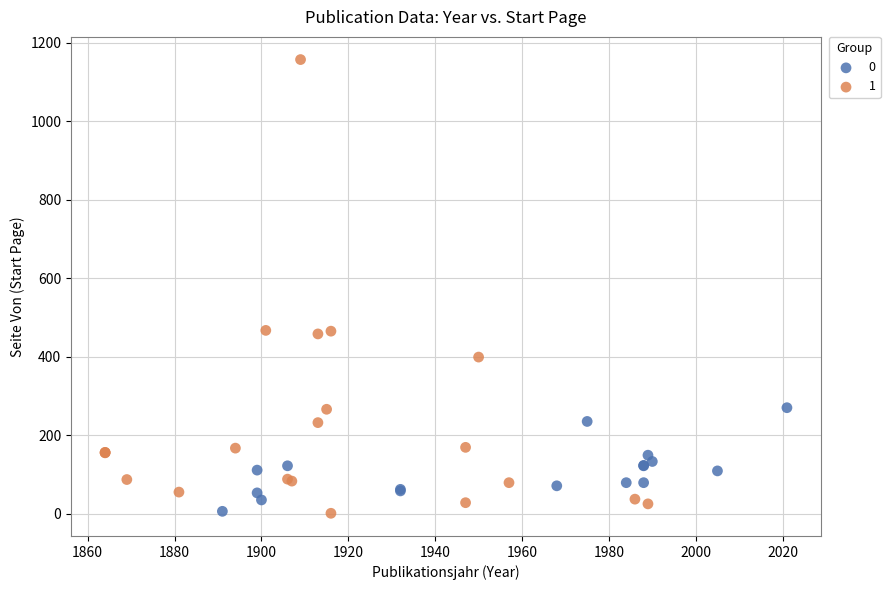

What are all the series names shown in the legend?

0, 1